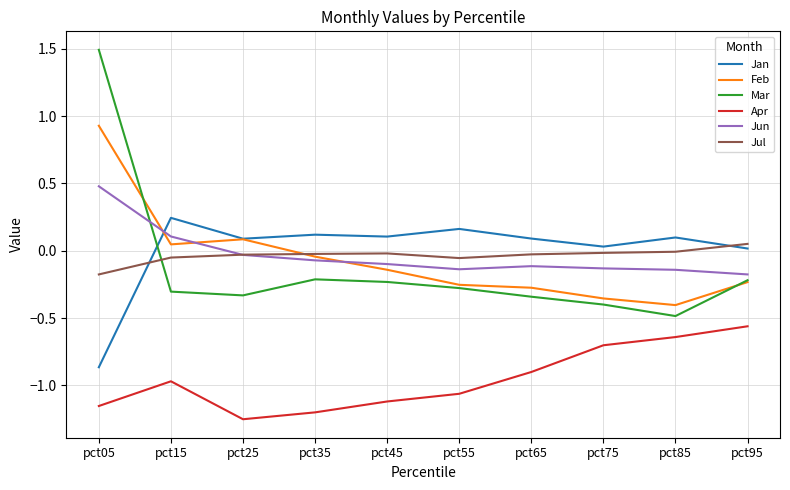

At which category does Apr reach its first local valley?

pct25